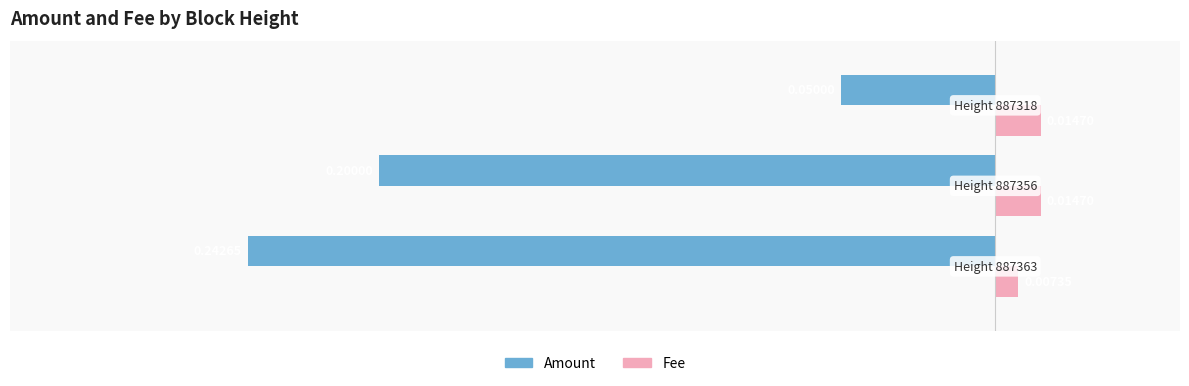

At how many categories does at least one series exceed 0?

3